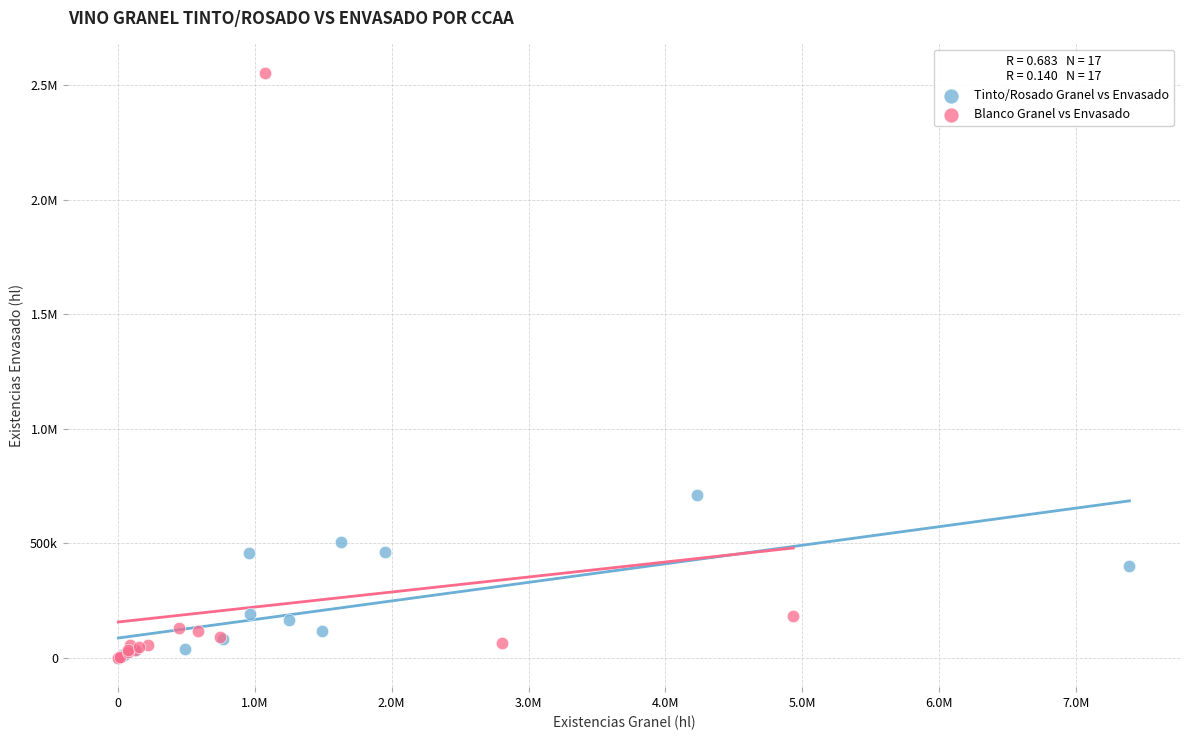

What are all the series names shown in the legend?

Tinto/Rosado Granel vs Envasado, Blanco Granel vs Envasado